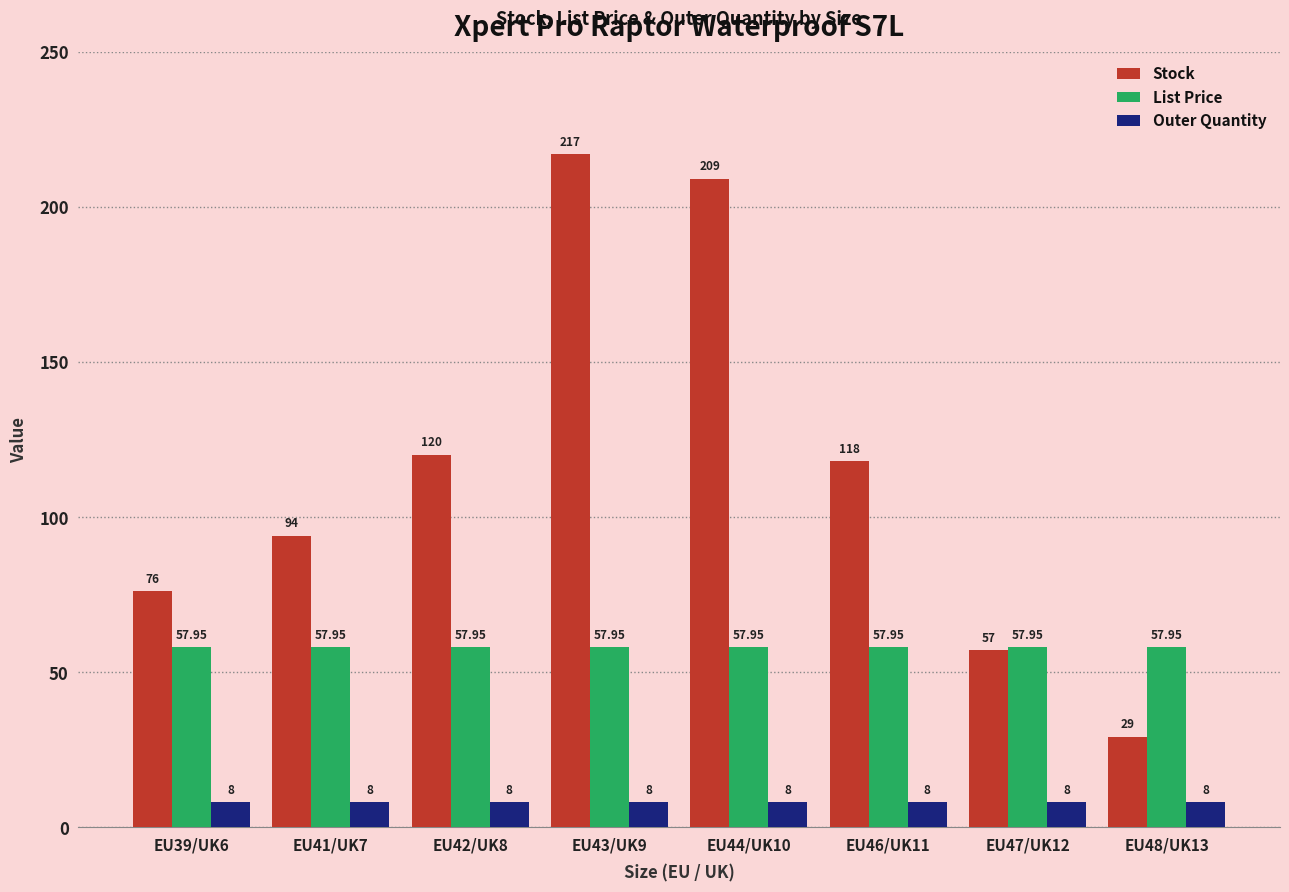

Which series has the largest total across all categories?

Stock